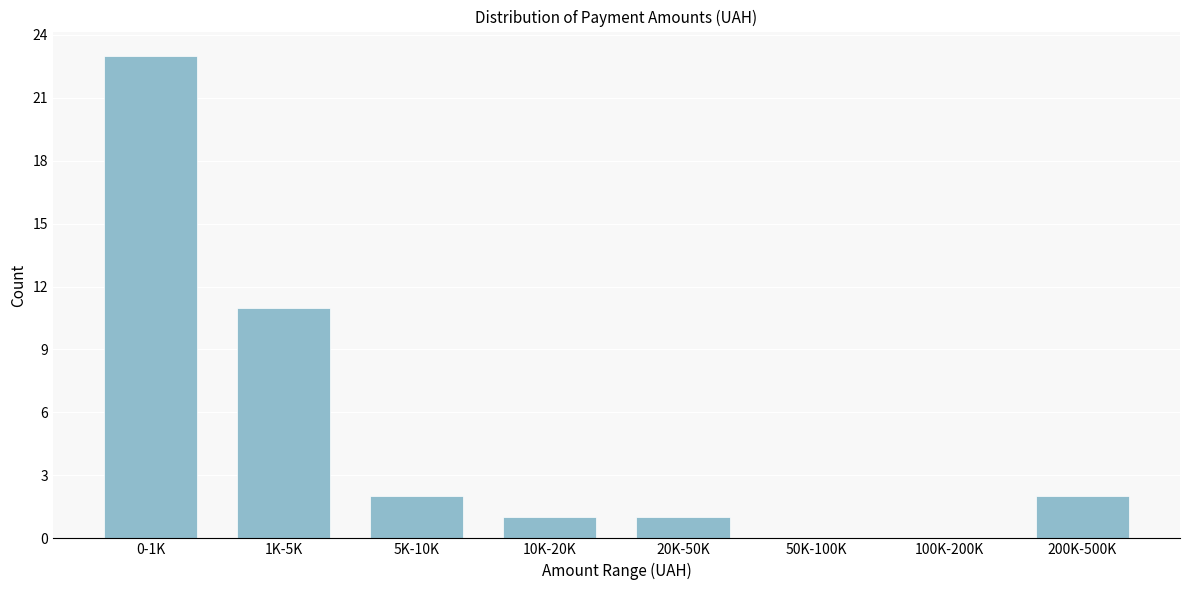

Reading right to left, list all the values displayed in this chart.

200K-500K=2	100K-200K=0	50K-100K=0	20K-50K=1	10K-20K=1	5K-10K=2	1K-5K=11	0-1K=23